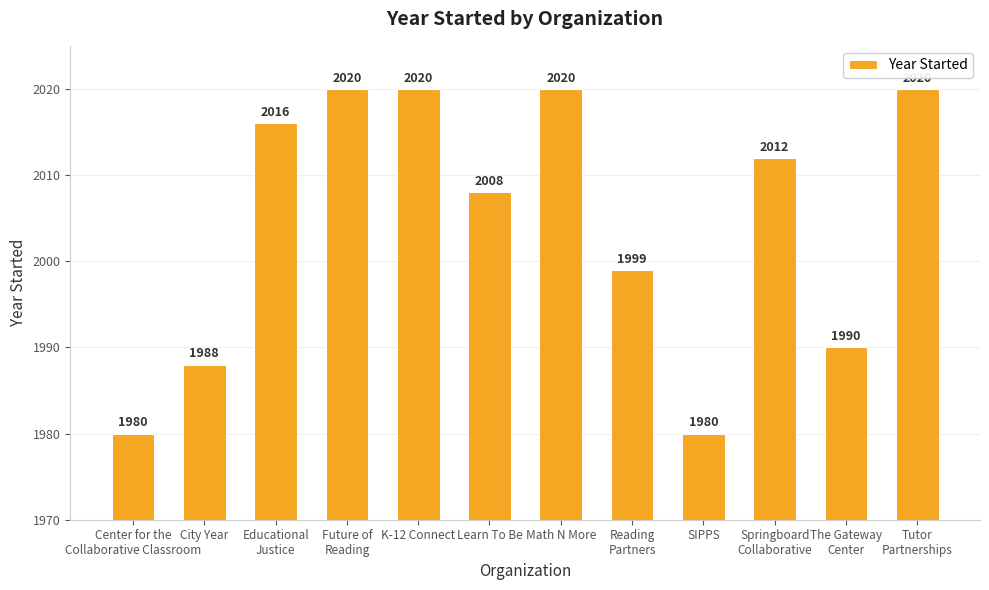

What is the approximate value at The Gateway
Center?

1990